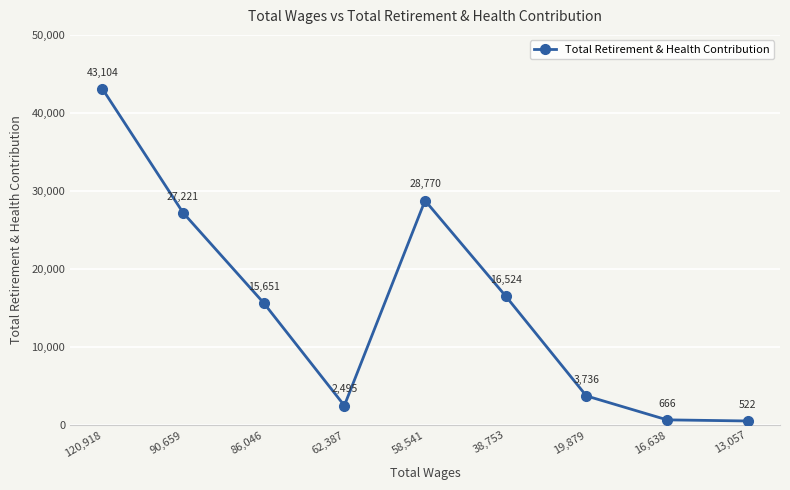

At which label does the data first exceed 15651?

120,918